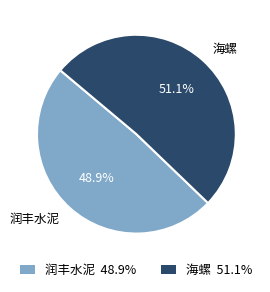

The 润丰水泥 slice represents 49% of the pie. True or false?

True